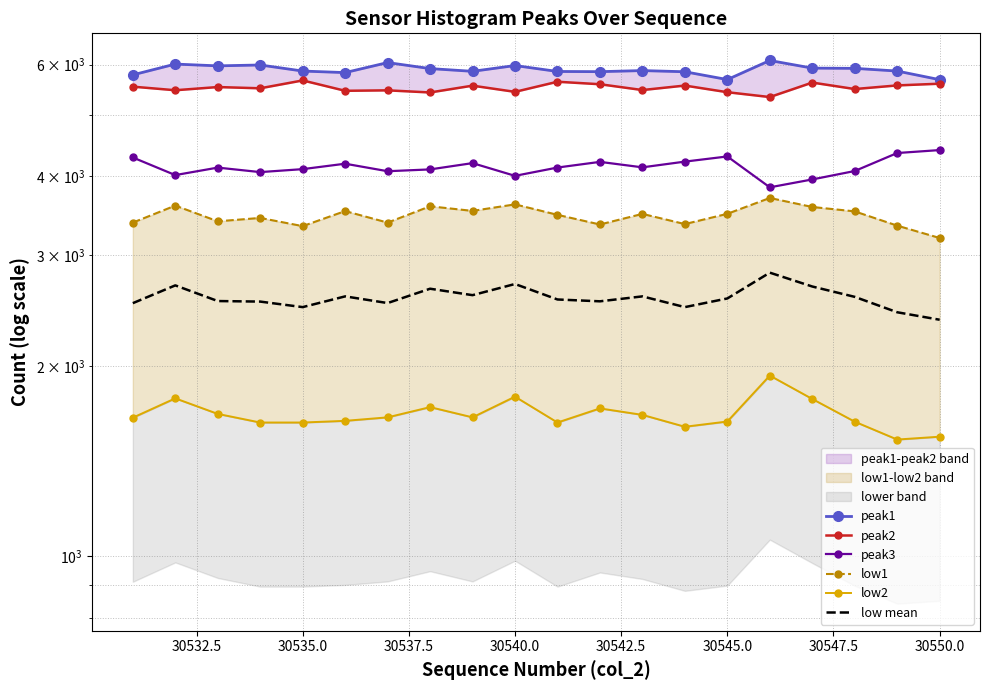

True or false: low mean and peak3 intersect in this chart.

False